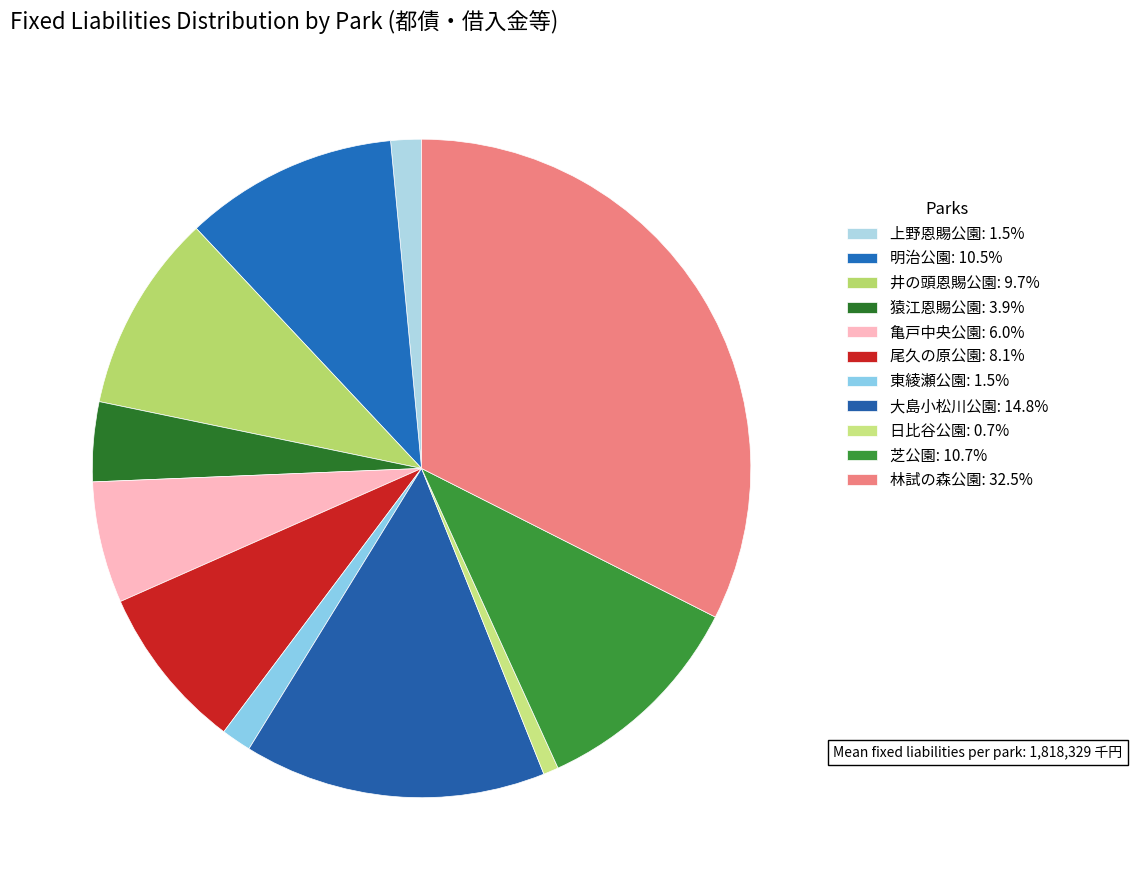

To the nearest percent, what is the average slice percentage?

9%